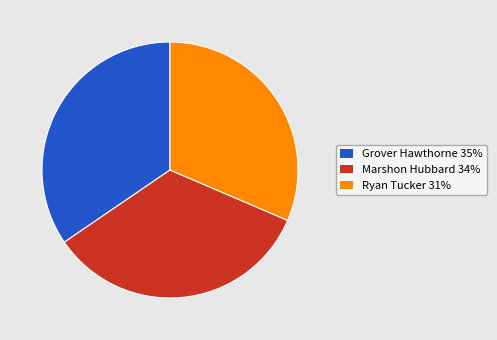

Is there any slice that represents more than half of the pie?

No